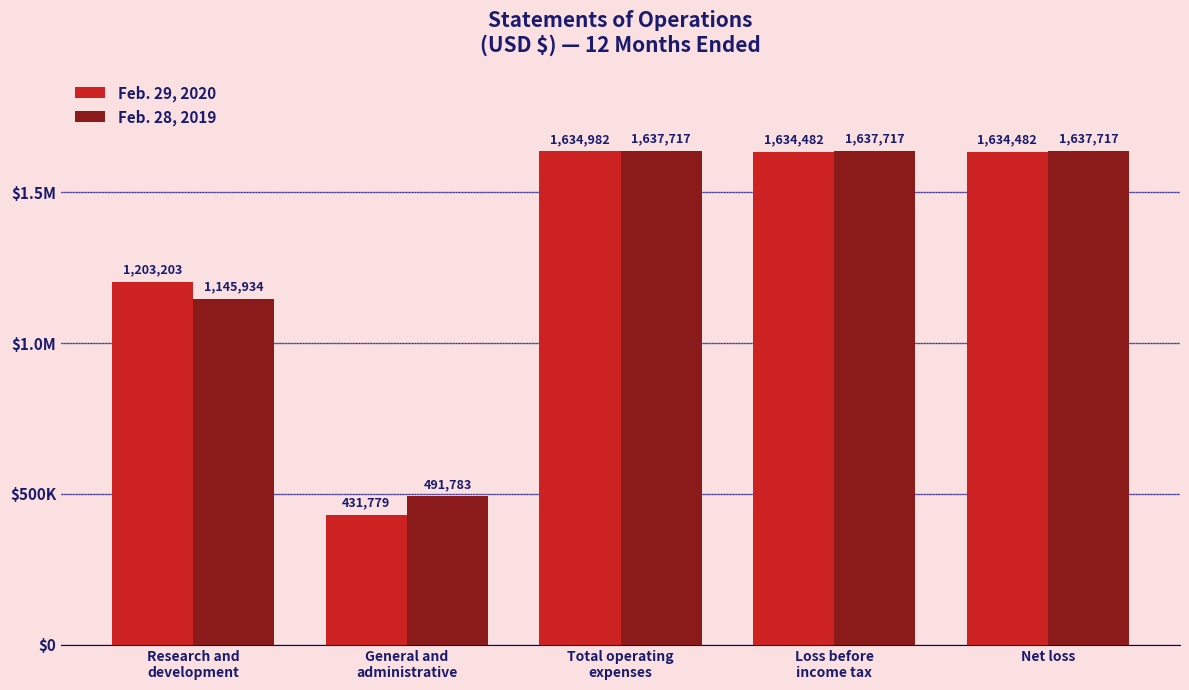

Does the chart contain any negative values?

No